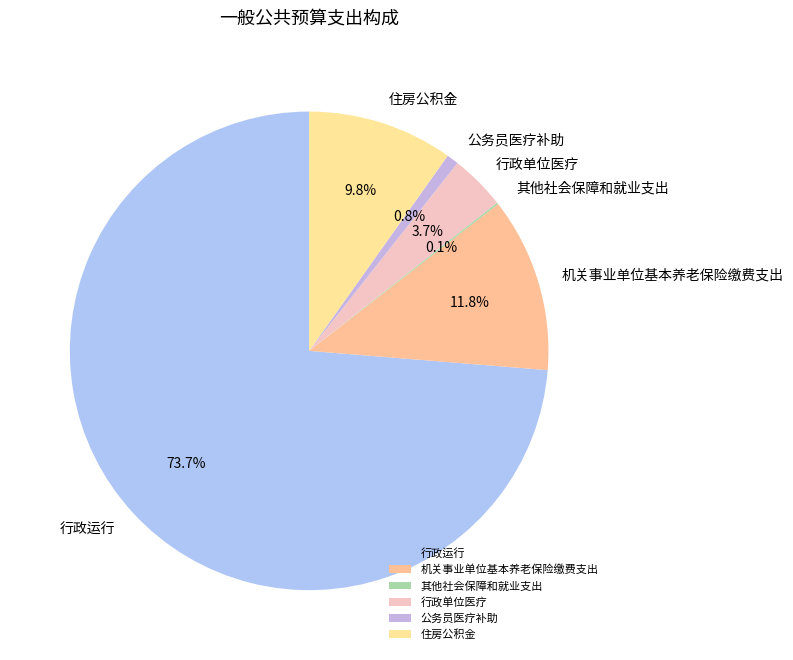

What percentage do 住房公积金 and 公务员医疗补助 together represent?

10.6%